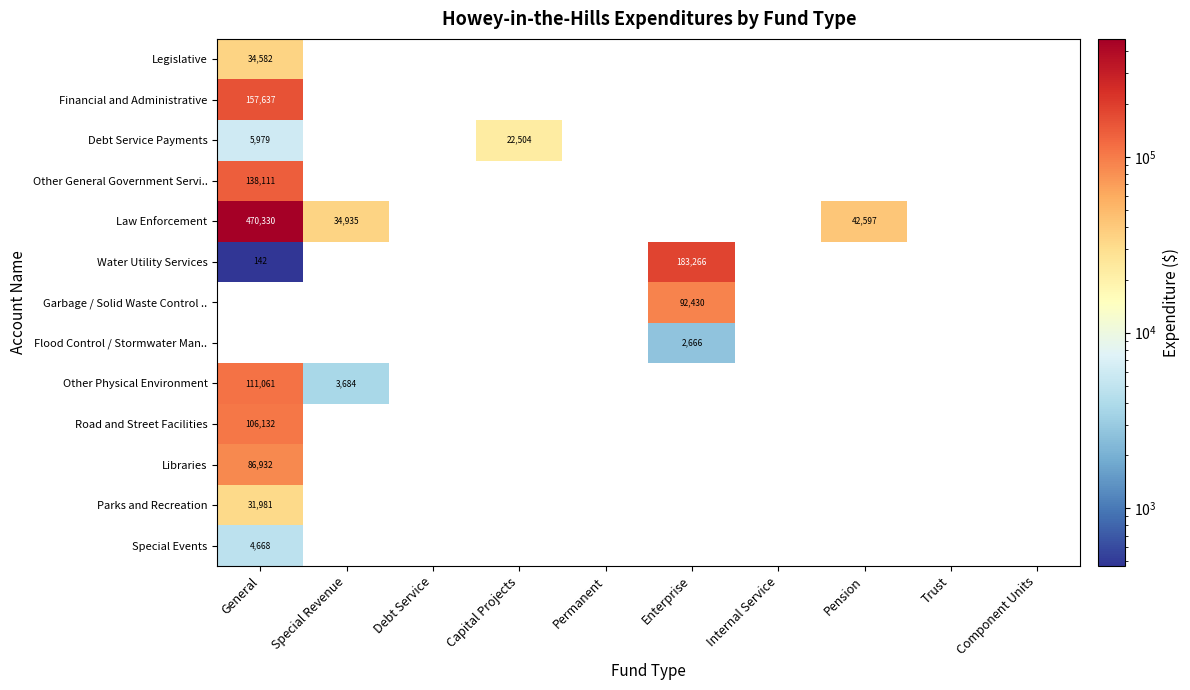

Is it true that Road and Street Facilities equals 32293 at General?

False